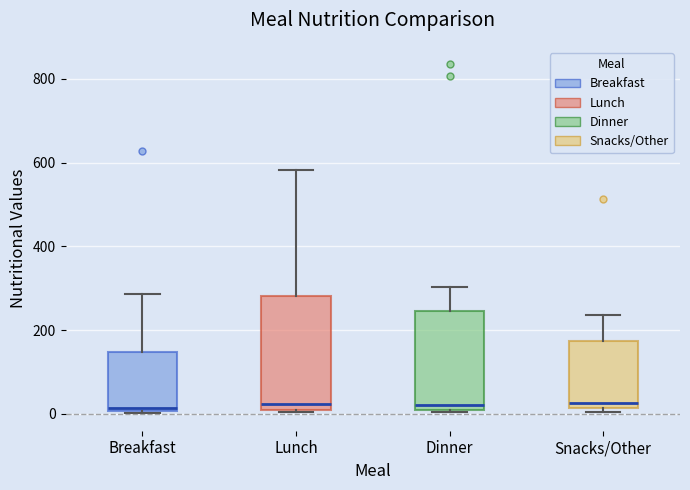

Comparing the boxes themselves (not the whiskers), which one is the tallest?

Lunch